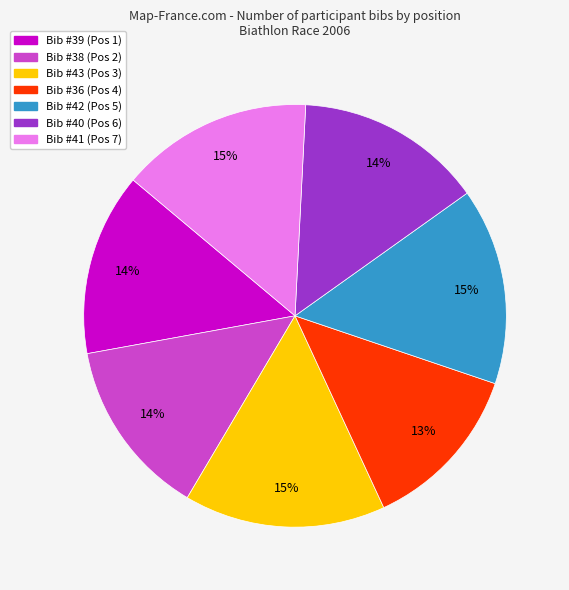

Is there a majority slice in this chart?

No